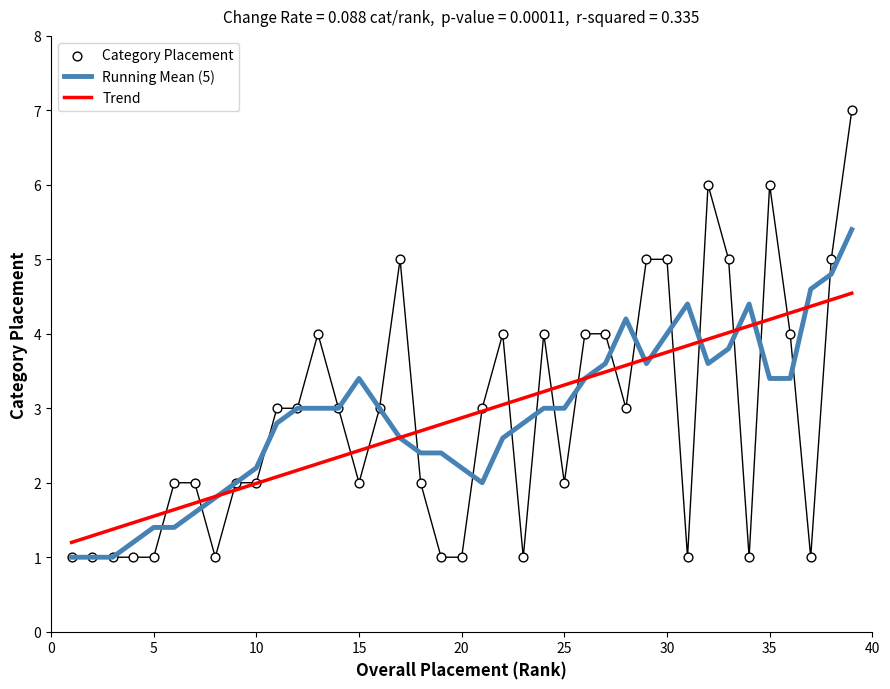

What is the highest value of the Trend series?

4.5